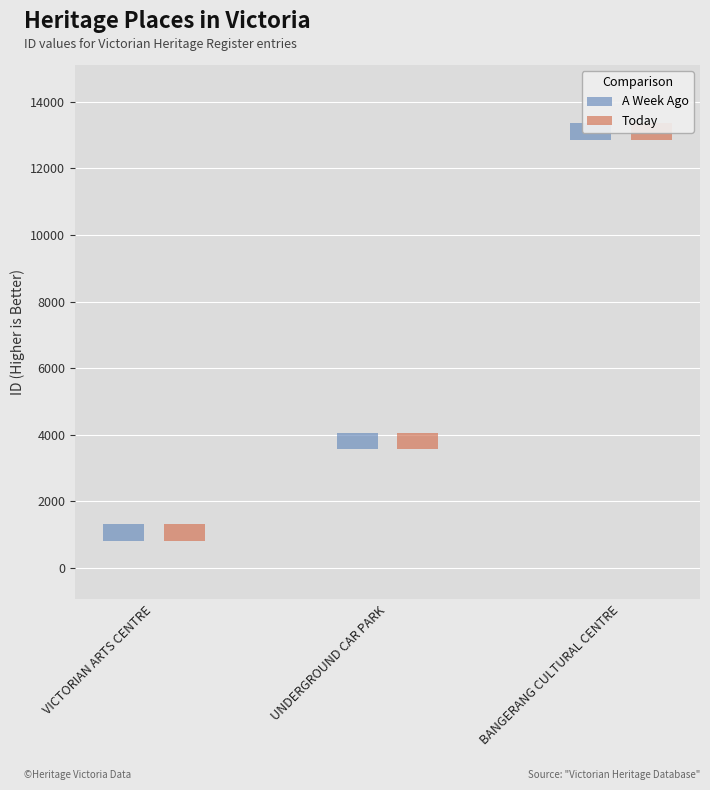

List the labels in order of Today value, largest first.

BANGERANG CULTURAL CENTRE, UNDERGROUND CAR PARK, VICTORIAN ARTS CENTRE